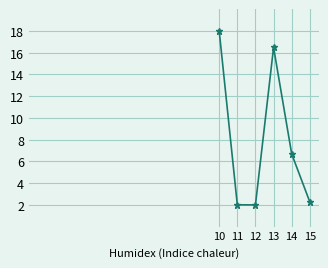

Between 15 and 12, which is larger?

15